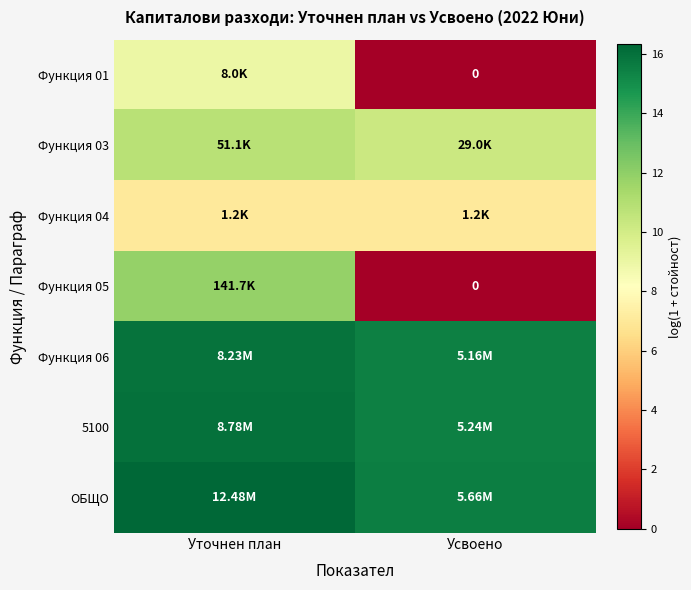

Is it true that Функция 01 equals 9.0 at Уточнен план?

True